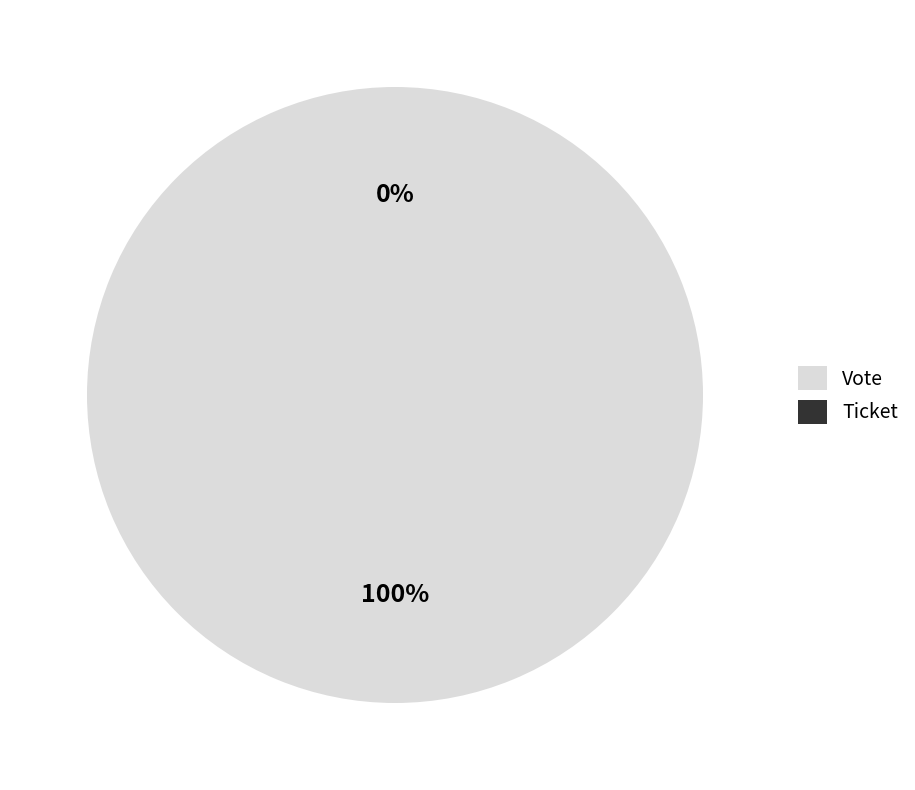

Is Vote the majority of the pie?

Yes